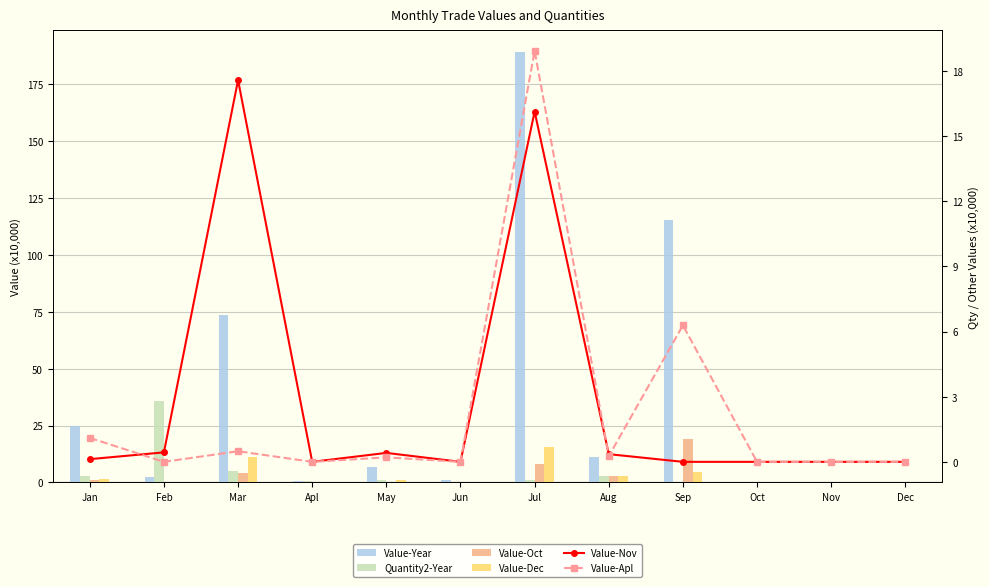

What is the difference between the highest and lowest values at Oct?

0.1